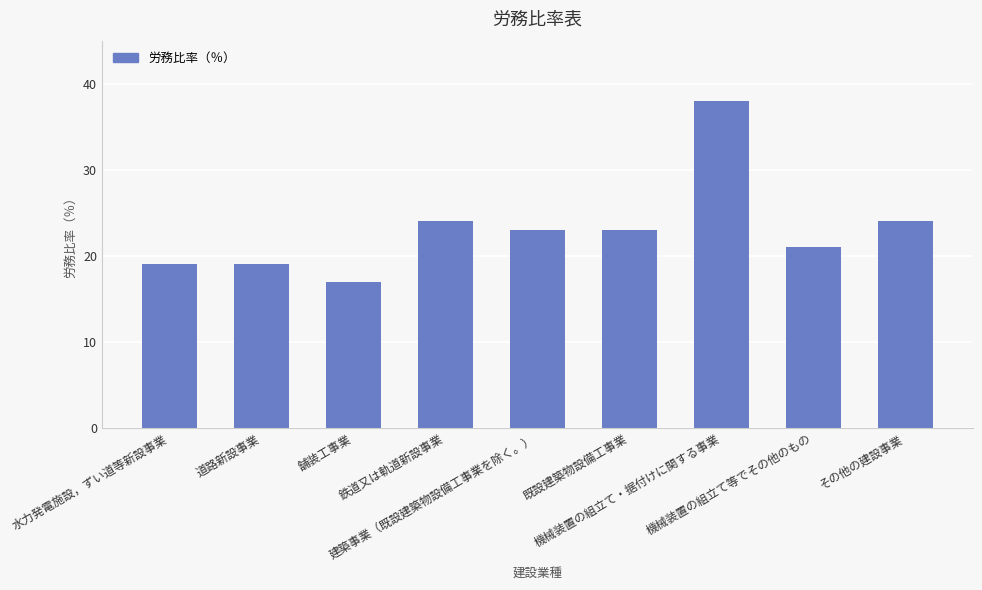

Reading left to right, list all the values displayed in this chart.

水力発電施設，ずい道等新設事業=19	道路新設事業=19	舗装工事業=17	鉄道又は軌道新設事業=24	建築事業（既設建築物設備工事業を除く。）=23	既設建築物設備工事業=23	機械装置の組立て・据付けに関する事業=38	機械装置の組立て等でその他のもの=21	その他の建設事業=24